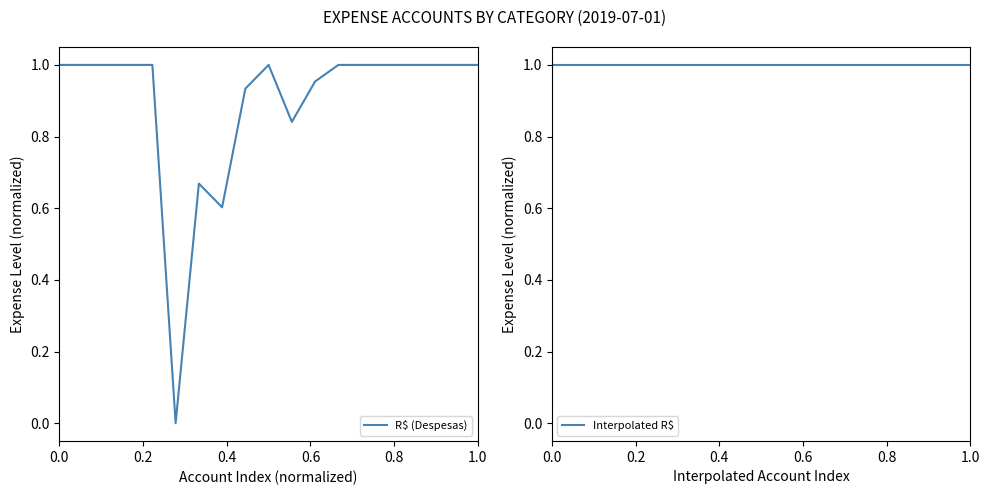

True or false: Interpolated R$ has more than 2 points higher than both neighbors.

False